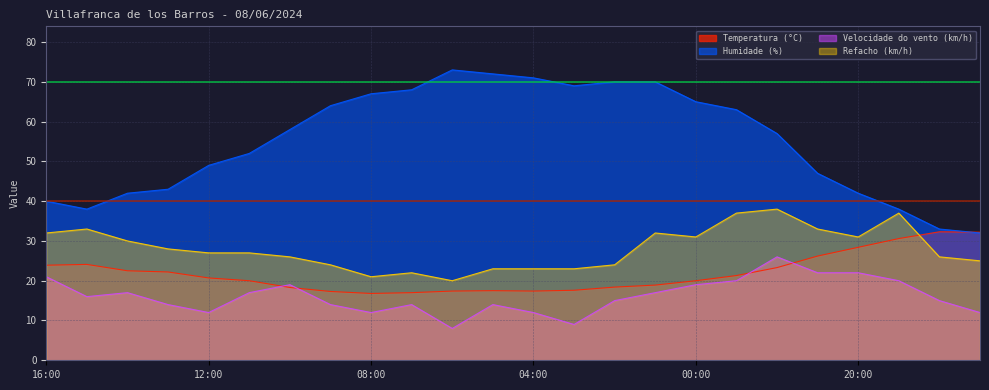

How many lines are shown in the chart?

4